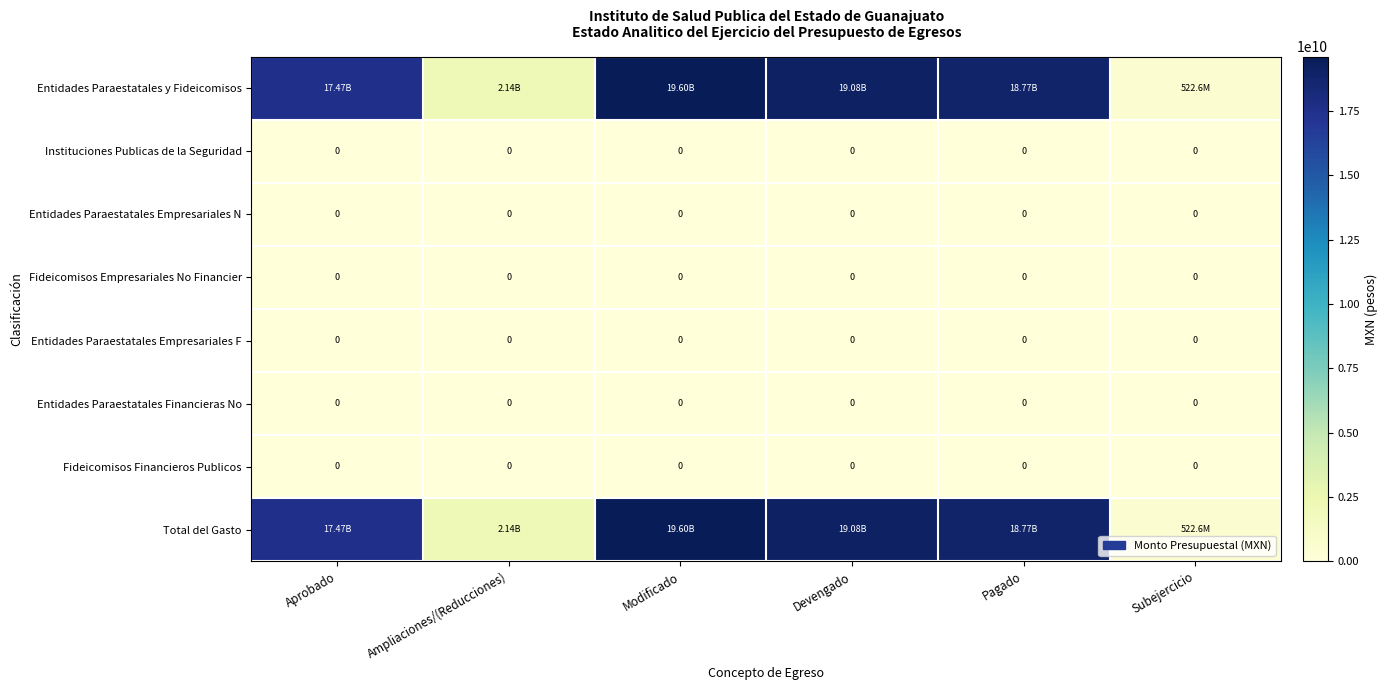

At which label is Fideicomisos Empresariales No Financier closest to 0?

Aprobado